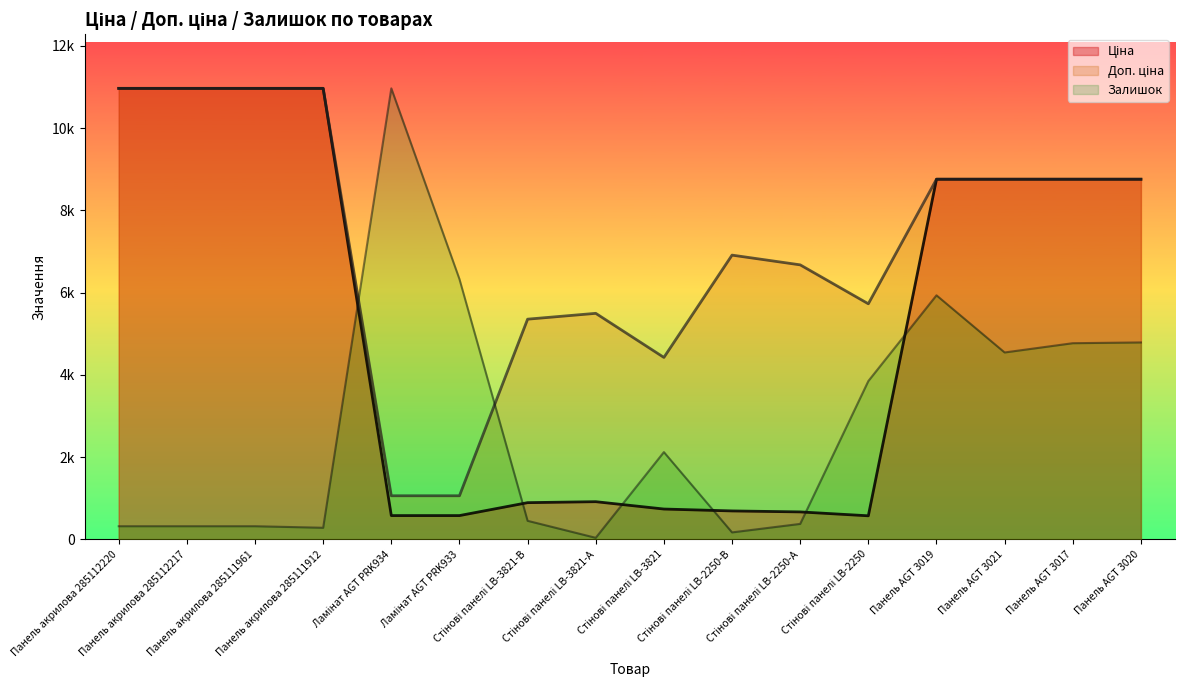

What is the difference between the Доп. ціна values at Ламінат AGT PRK933 and Панель AGT 3021?

7695.4